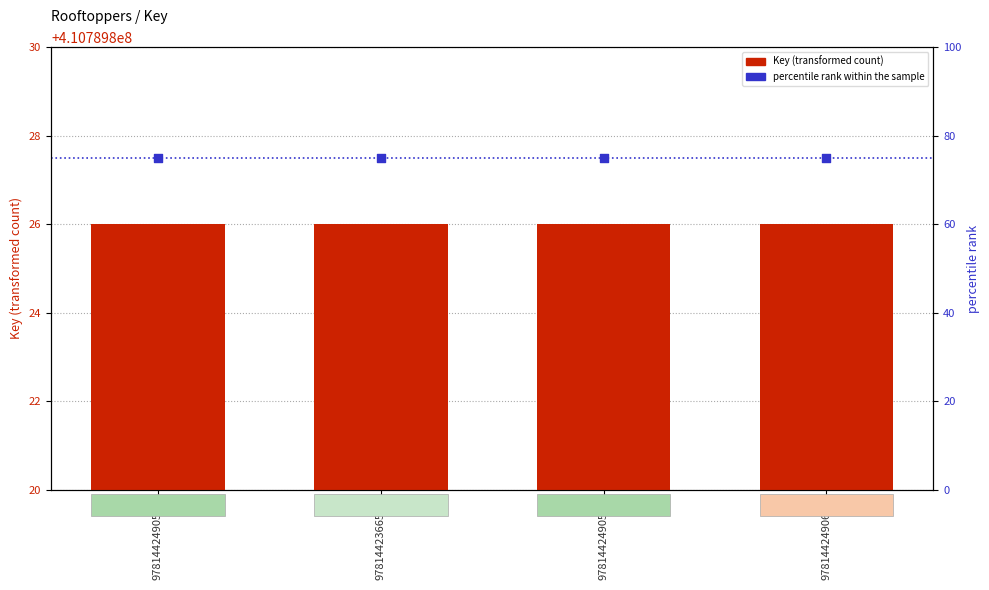

What are all the series names shown in the legend?

Key, percentile rank within the sample